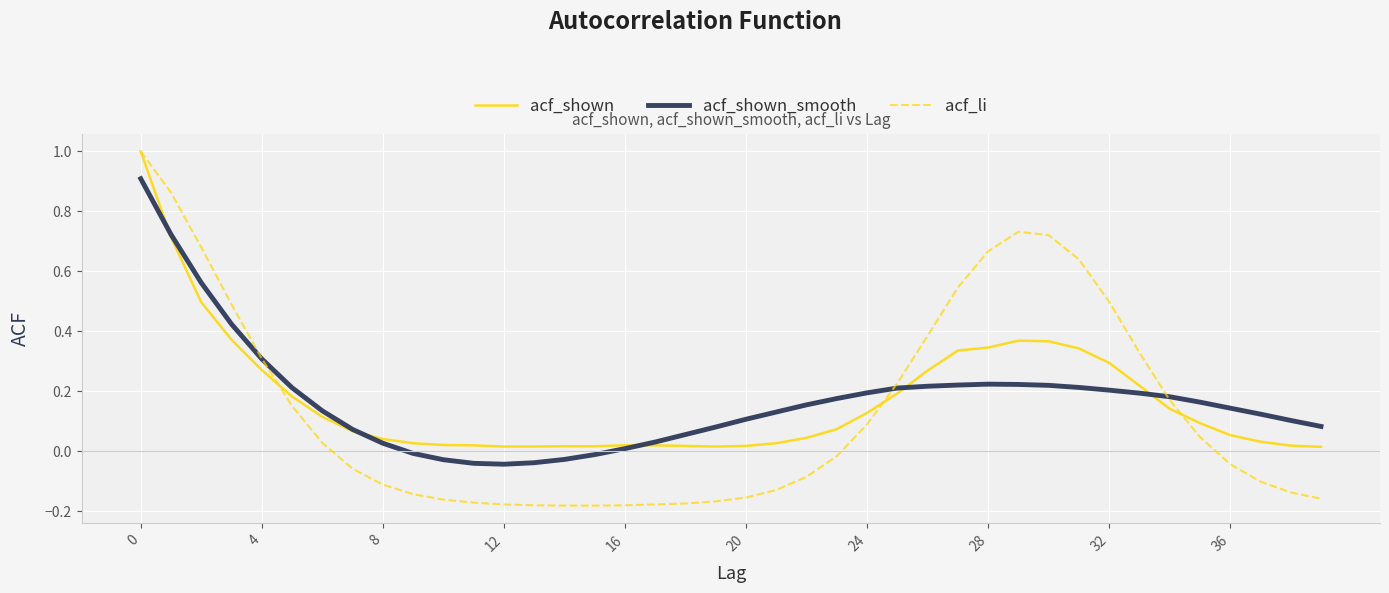

Which series ends up on top after the final intersection of acf_li and acf_shown_smooth?

acf_shown_smooth